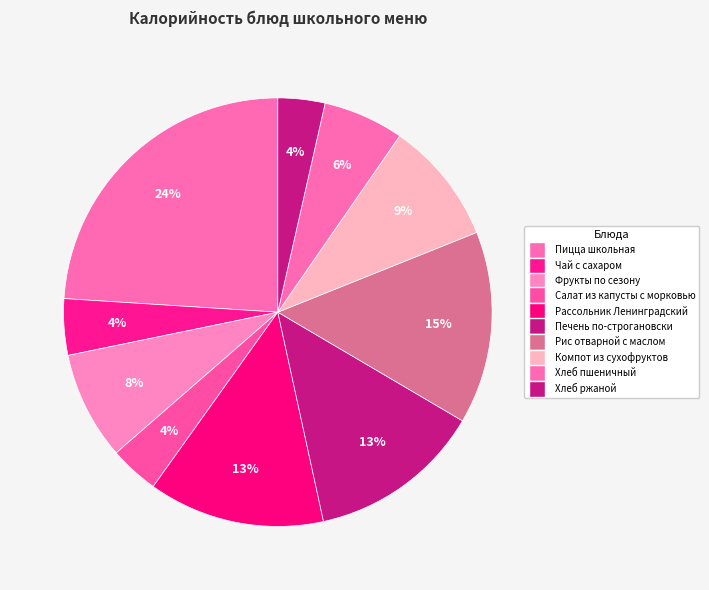

To the nearest percent, what is the combined percentage of Пицца школьная and Рис отварной с маслом?

39%